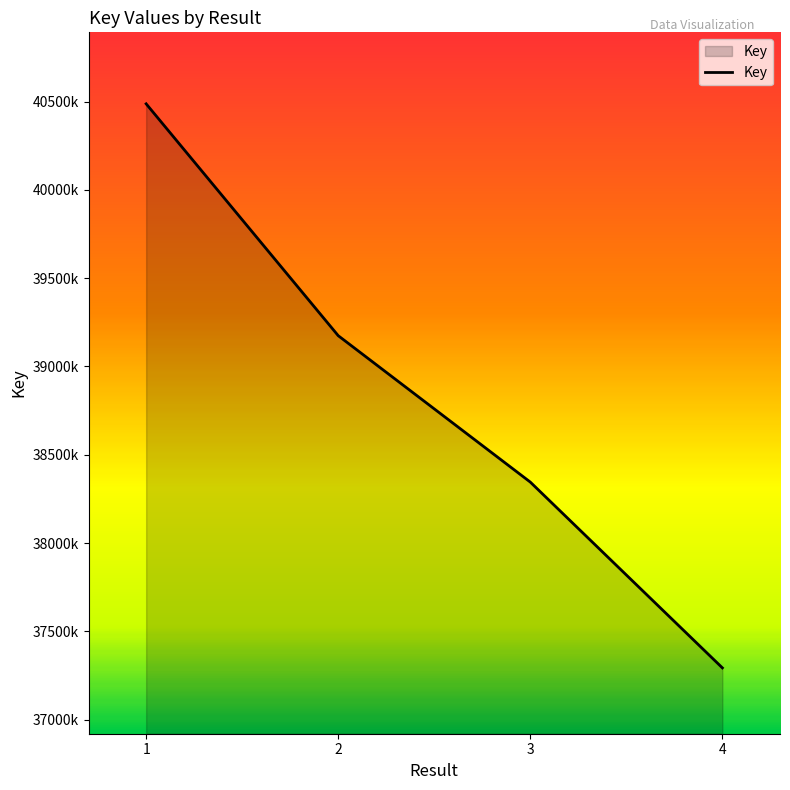

What is the ratio of the value at 3 to the value at 2?

1.0